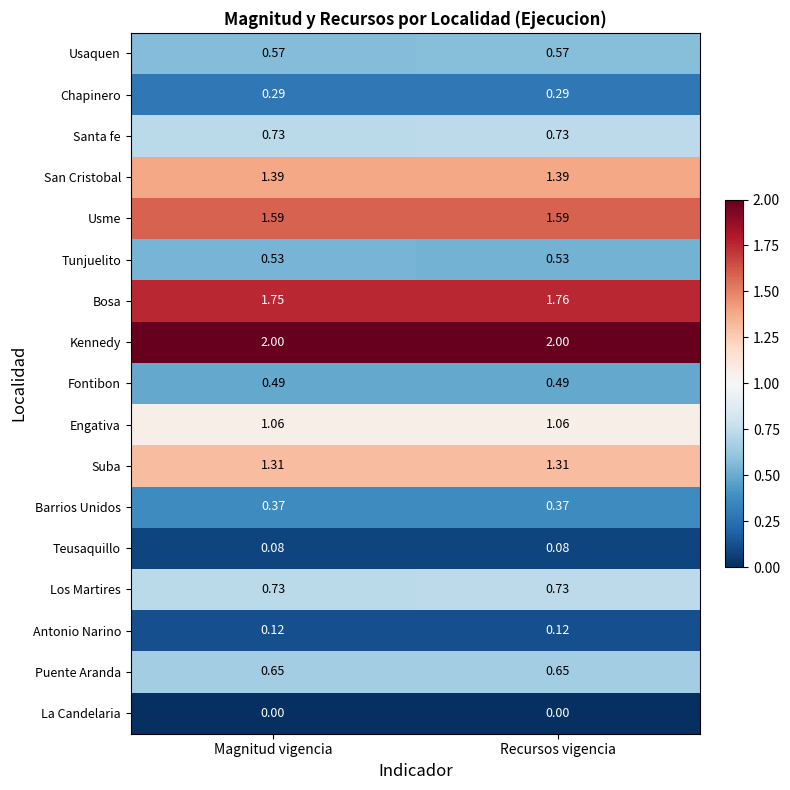

What is the total value across all series at Magnitud vigencia?

13.7